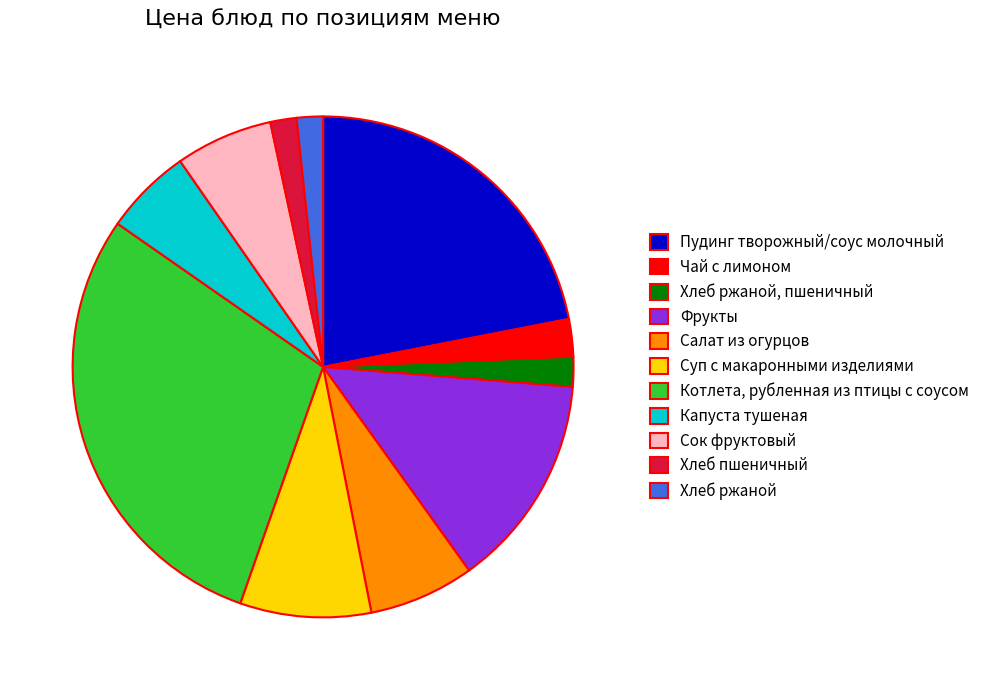

Approximately how many times larger is the value at Пудинг творожный/соус молочный compared to Хлеб пшеничный?

13.0